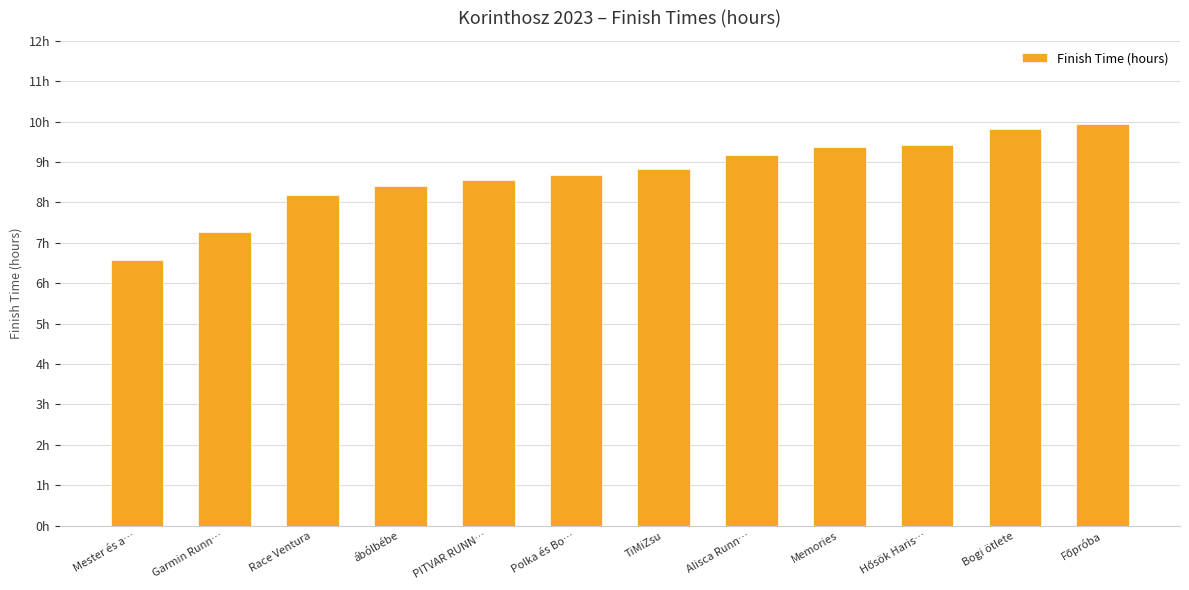

Where is the data nearest to the value 8?

Race Ventura